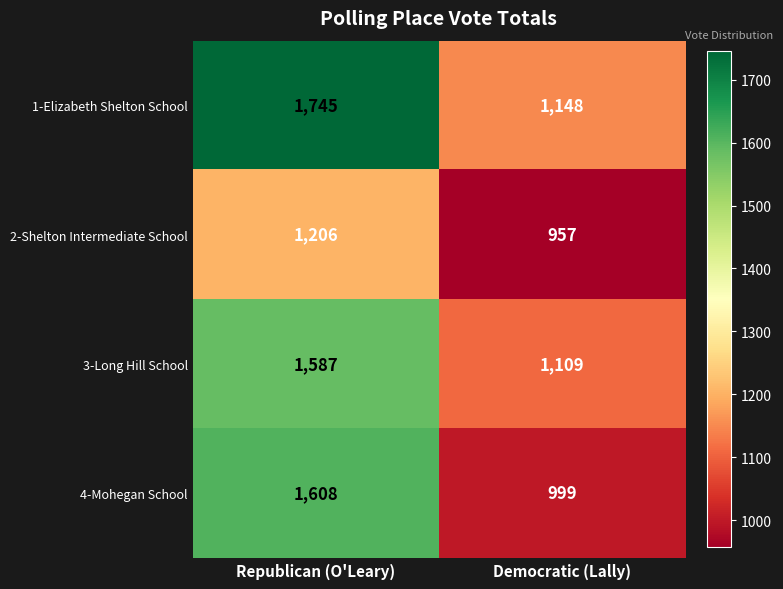

Where is 1-Elizabeth Shelton School nearest to the value 1446?

Democratic (Lally)